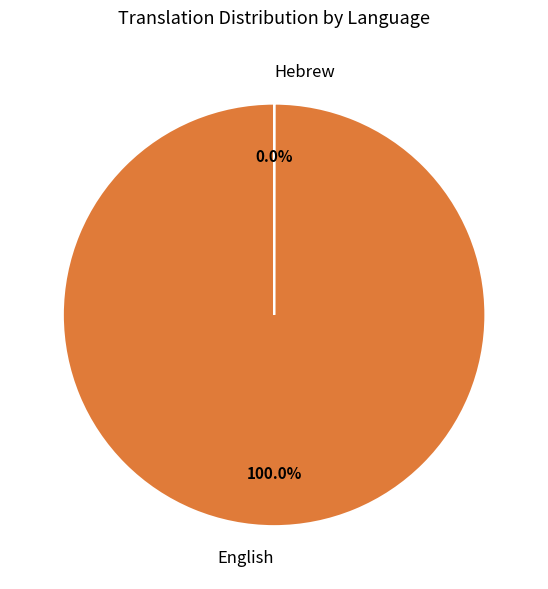

Which category accounts for the majority?

English